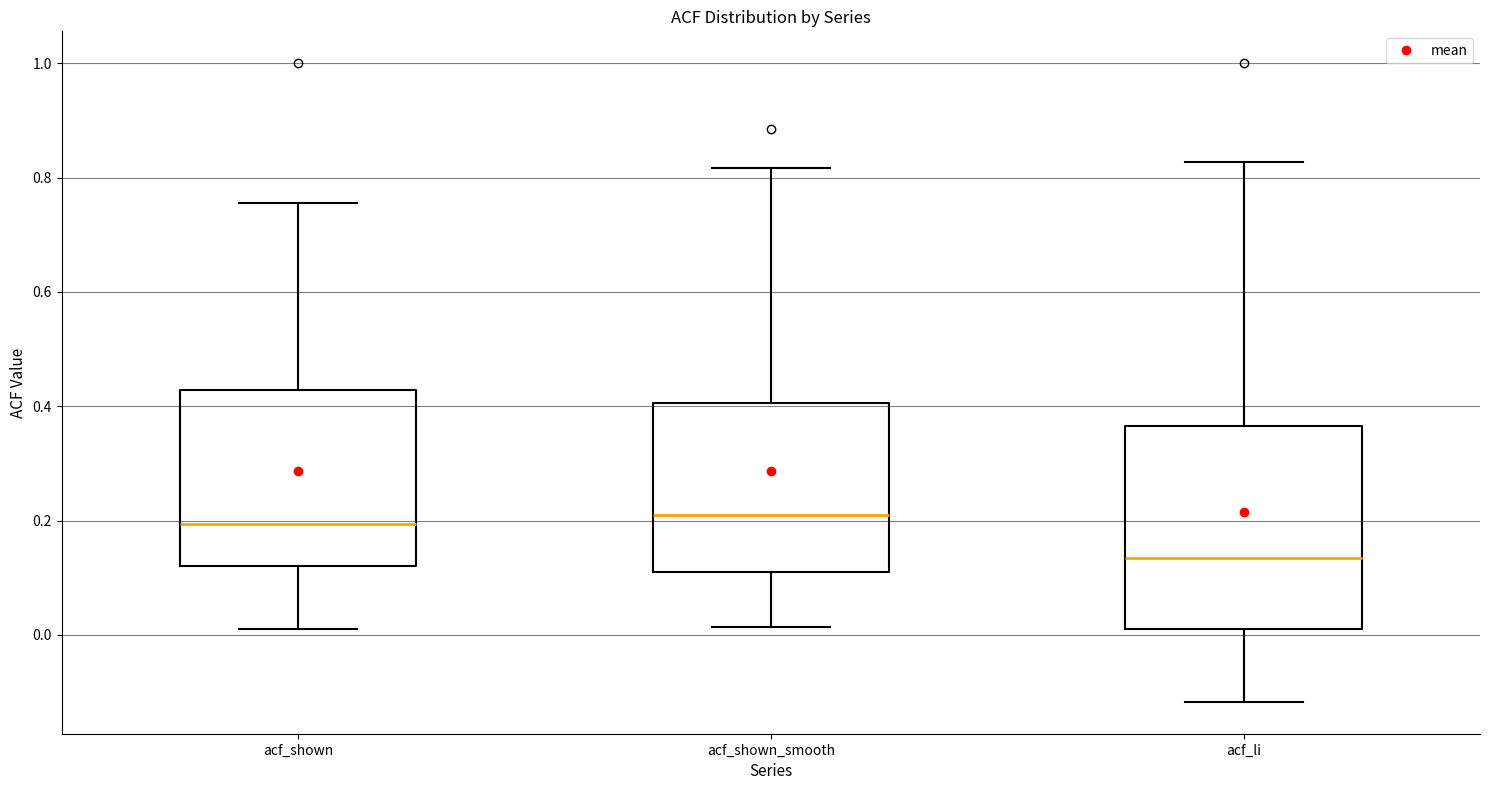

Reading left to right, read every box against the y-axis: the position of its median line, the range the box covers, and the ends of its whiskers. The values are not printed on the chart, so give them approximately, as read against the axis.

acf_shown: median 0.20, box 0.12 to 0.42, whiskers 0.02 to 0.76
acf_shown_smooth: median 0.20, box 0.10 to 0.40, whiskers 0.02 to 0.82
acf_li: median 0.14, box 0.02 to 0.36, whiskers -0.12 to 0.82